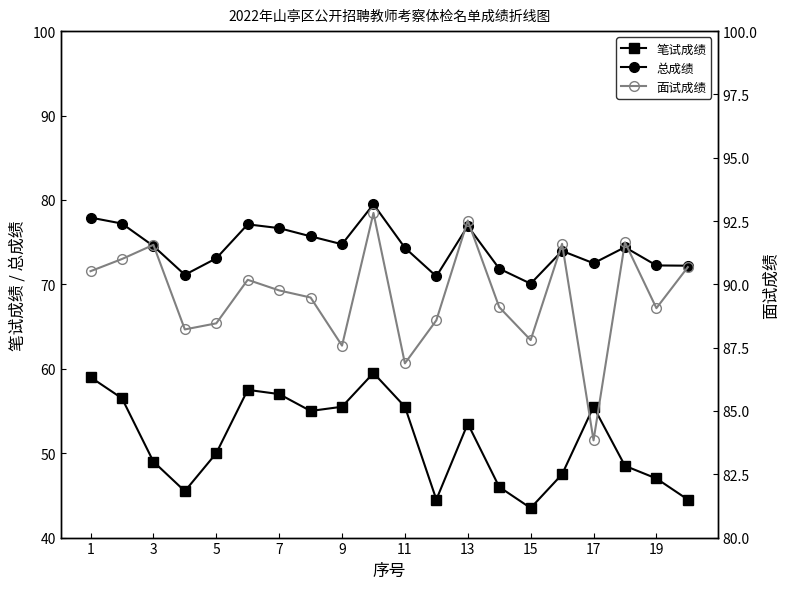

How many interior local peaks does the 面试成绩 series have?

6